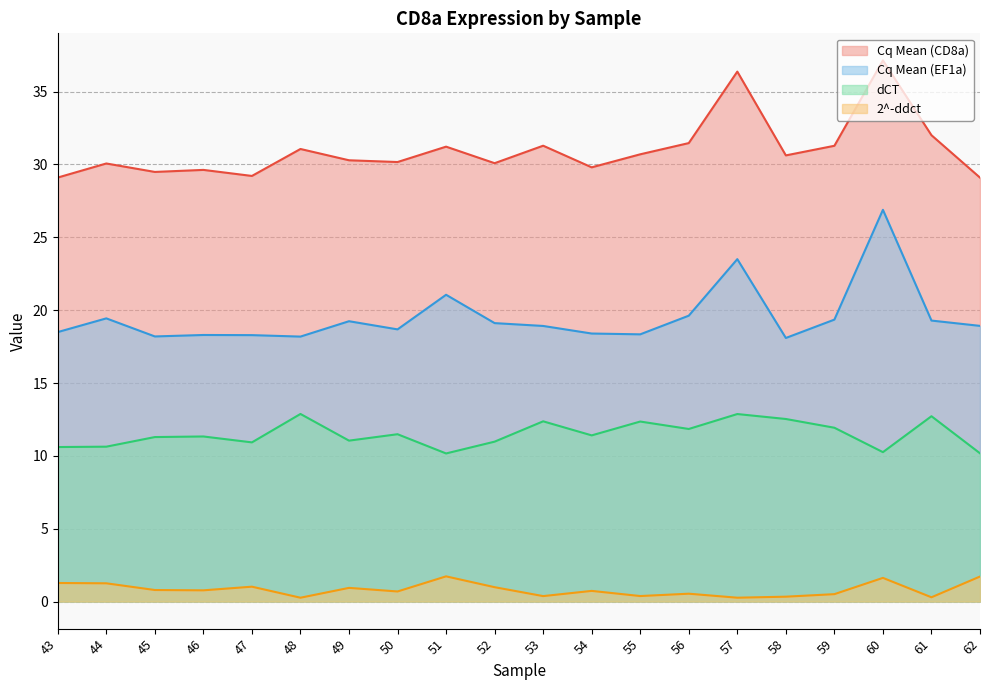

List the series in order of their overall mean, highest first.

Cq Mean (CD8a), Cq Mean (EF1a), dCT, 2^-ddct